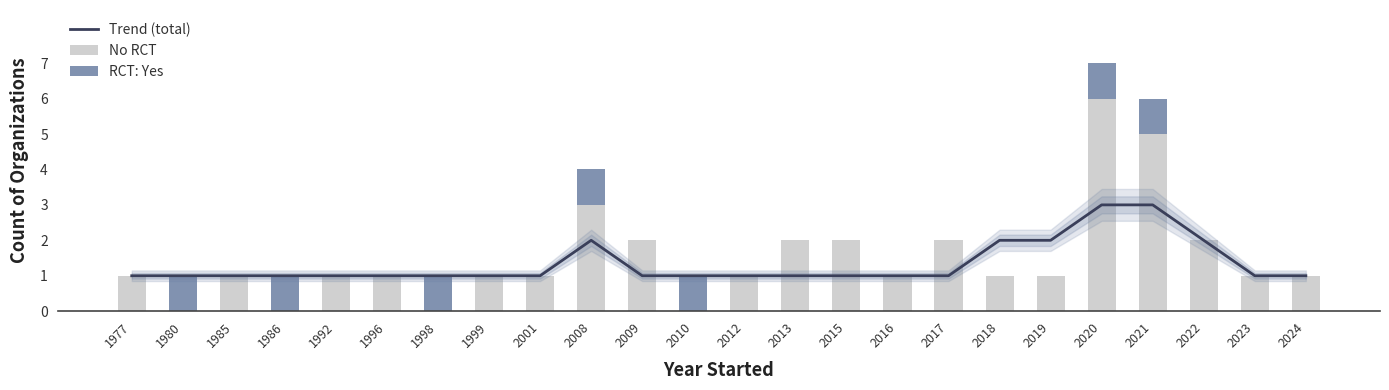

Is it true that No RCT equals 1 at 1977?

True